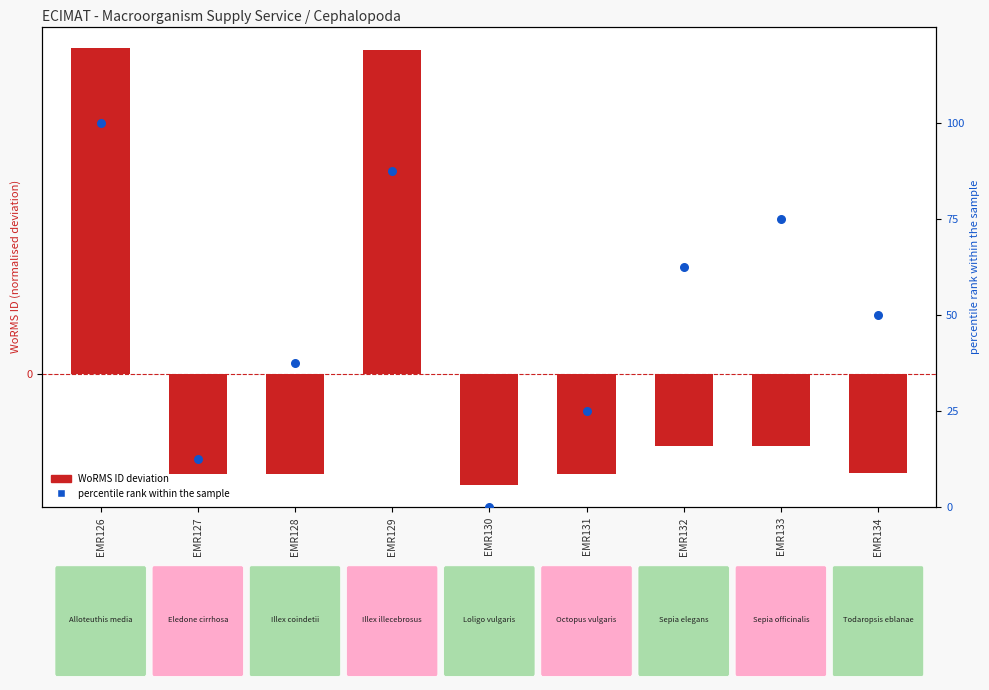

Which series reaches the minimum Y coordinate?

WoRMS ID deviation